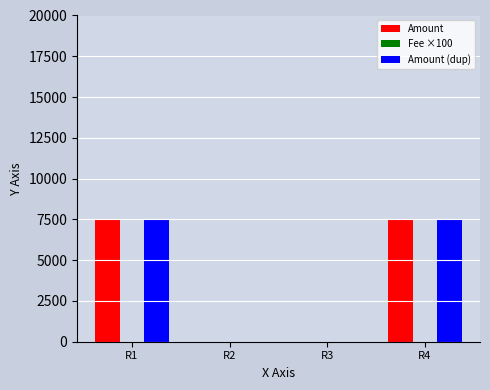

What is the total value across all series at R1?

15003.2